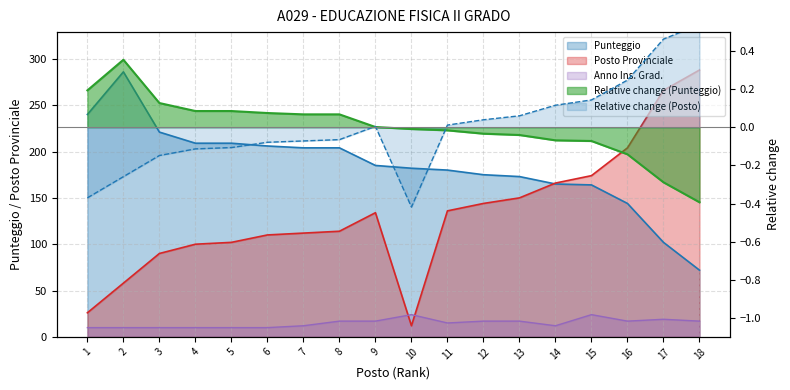

List the labels in order of Anno Ins. Grad. value, smallest first.

1, 2, 3, 4, 5, 6, 7, 14, 11, 8, 9, 12, 13, 16, 18, 17, 10, 15